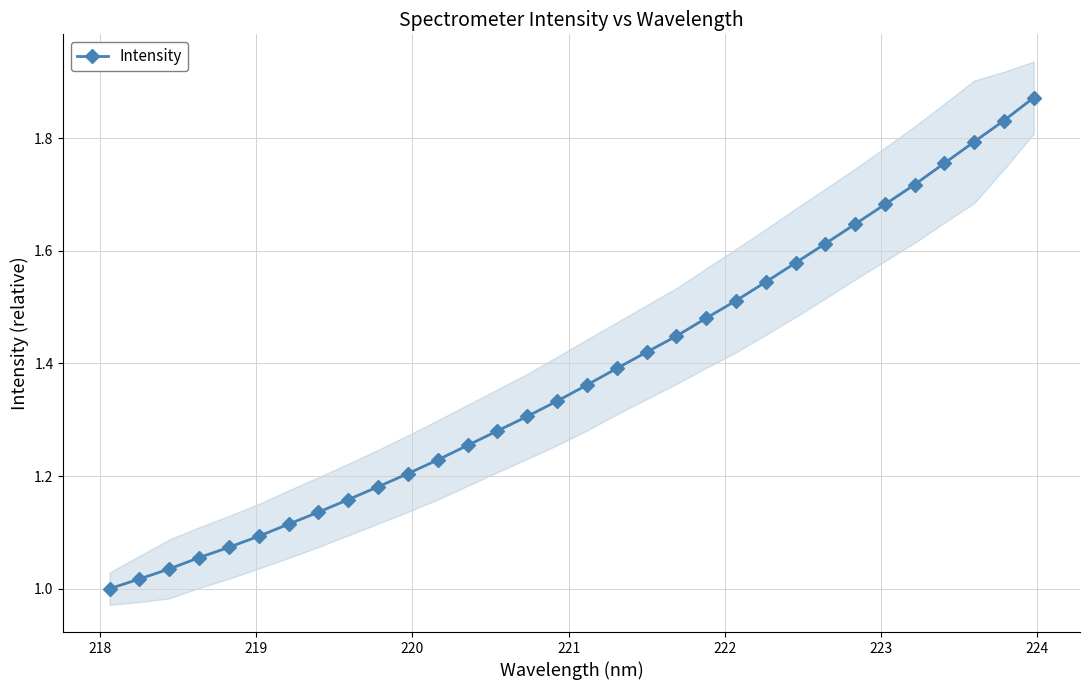

What is the difference between the second highest and second lowest values?

0.8